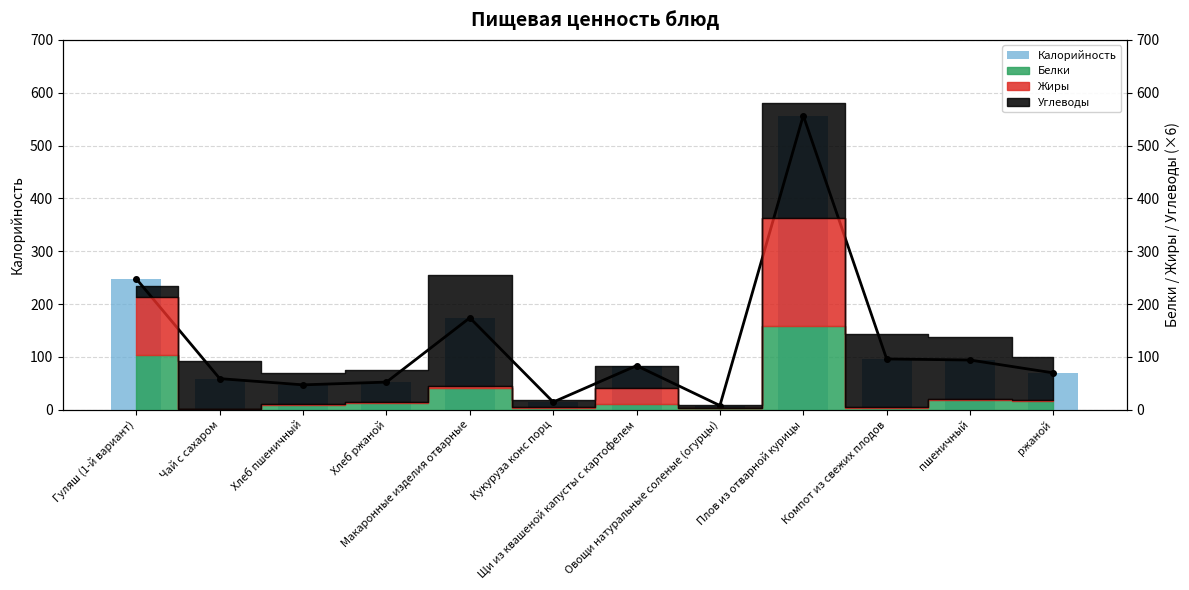

The chart shows a value of 7.8 at Овощи натуральные соленые (огурцы). True or false?

True